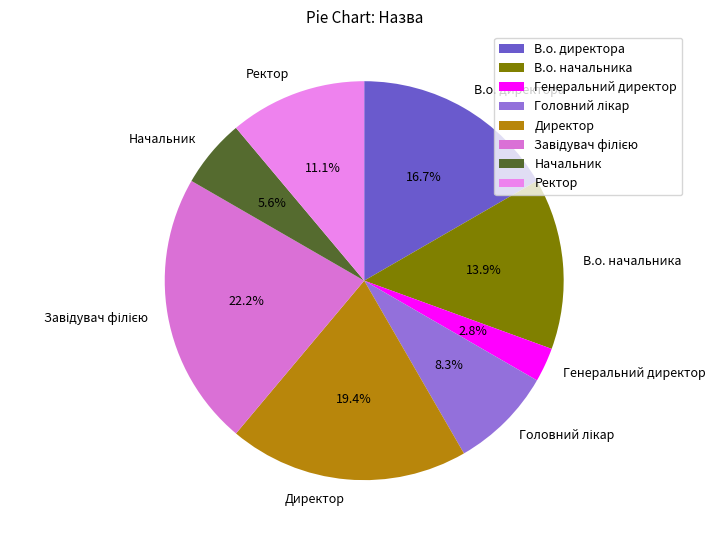

How much of the chart is everything except В.о. начальника?

86.1%